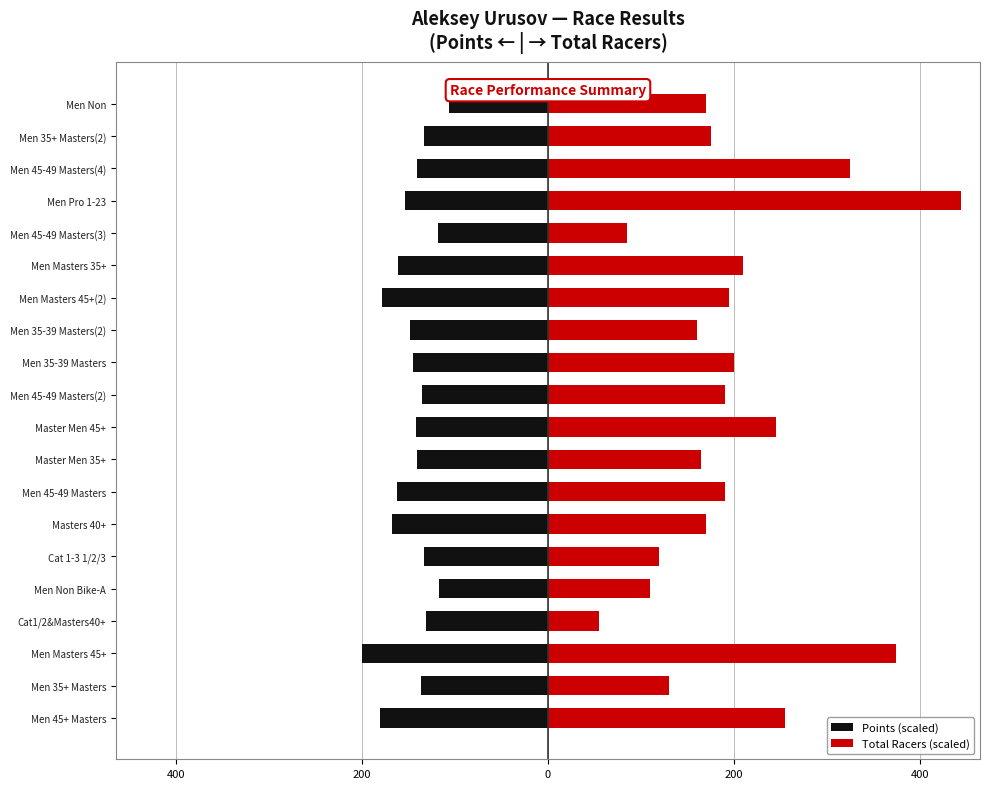

Which series has the largest range (max minus min)?

Total Racers (scaled)